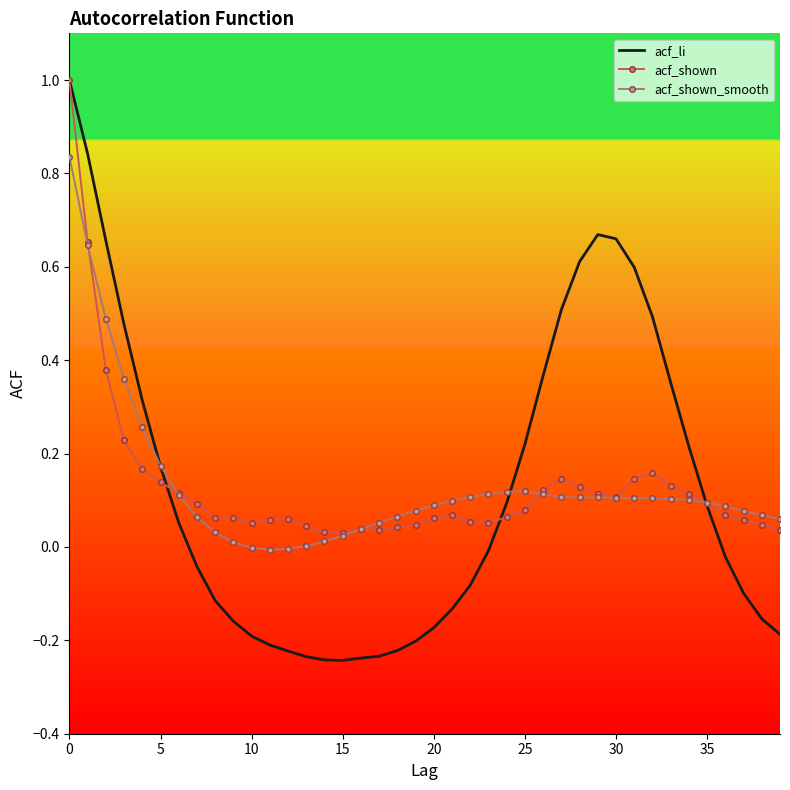

What is the highest value of the acf_li series?

1.0